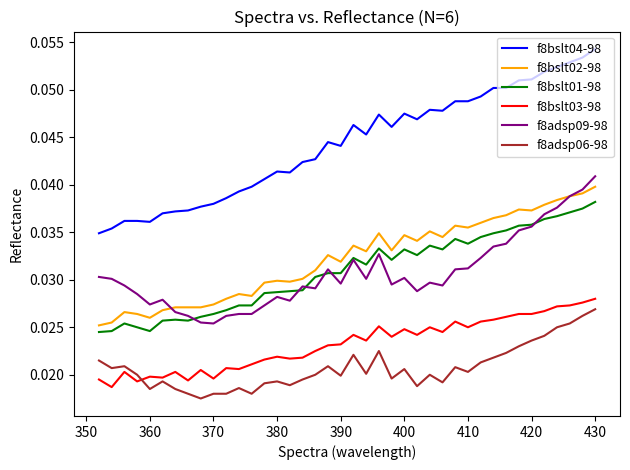

Which series has the largest total across all categories?

f8bslt04-98